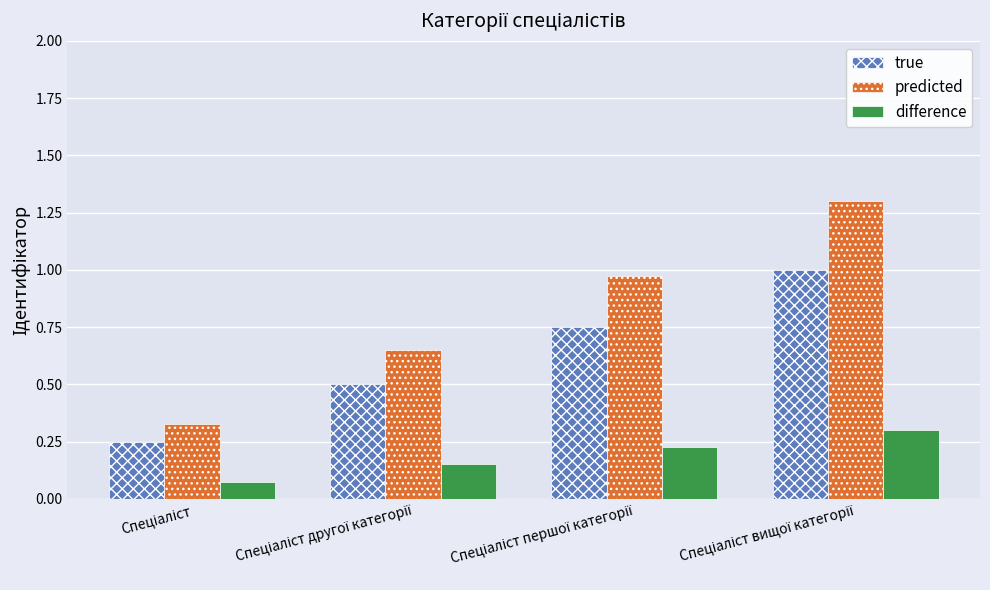

How many categories are shown in the chart?

4